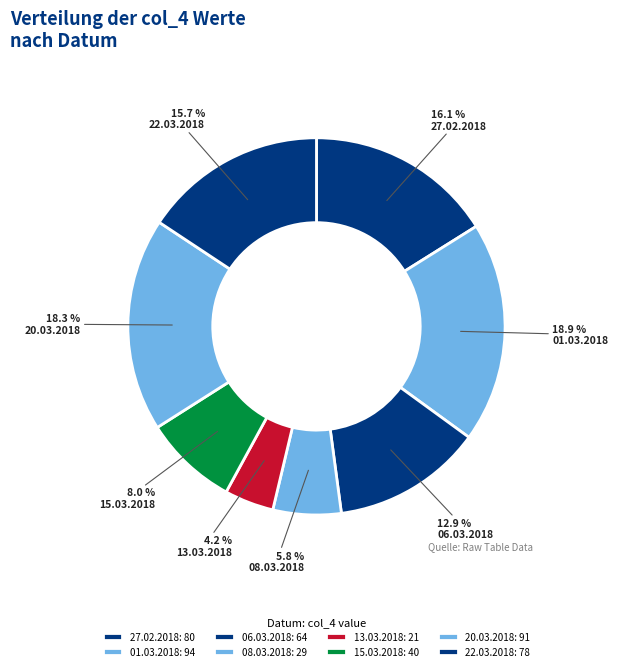

How many segments does this pie chart have?

8